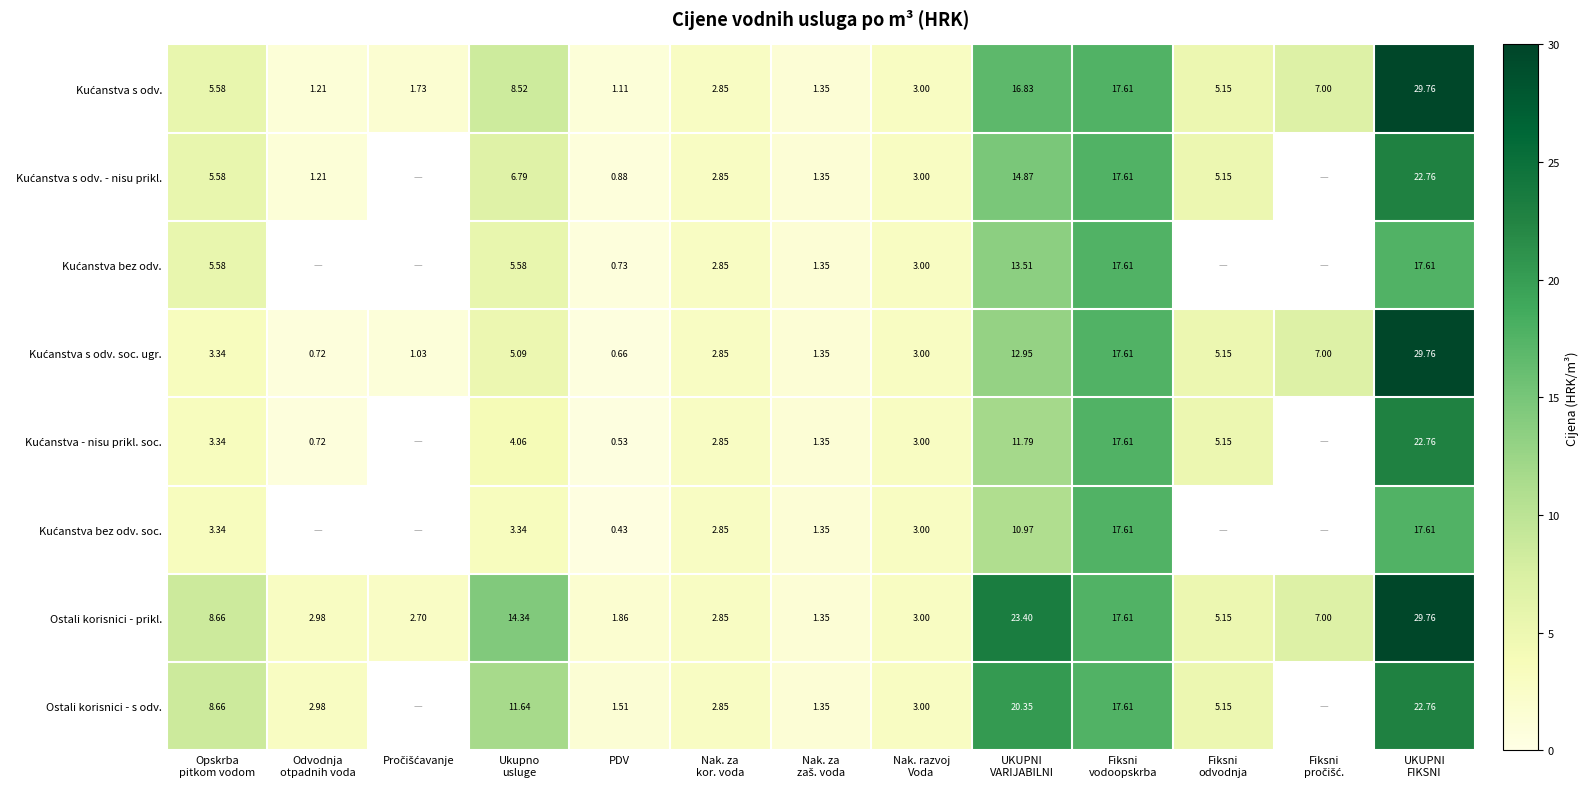

List the series in order of their peak value, lowest first.

Kućanstva bez odv., Kućanstva bez odv. soc., Kućanstva s odv. - nisu prikl., Kućanstva - nisu prikl. soc., Ostali korisnici - s odv., Kućanstva s odv., Kućanstva s odv. soc. ugr., Ostali korisnici - prikl.